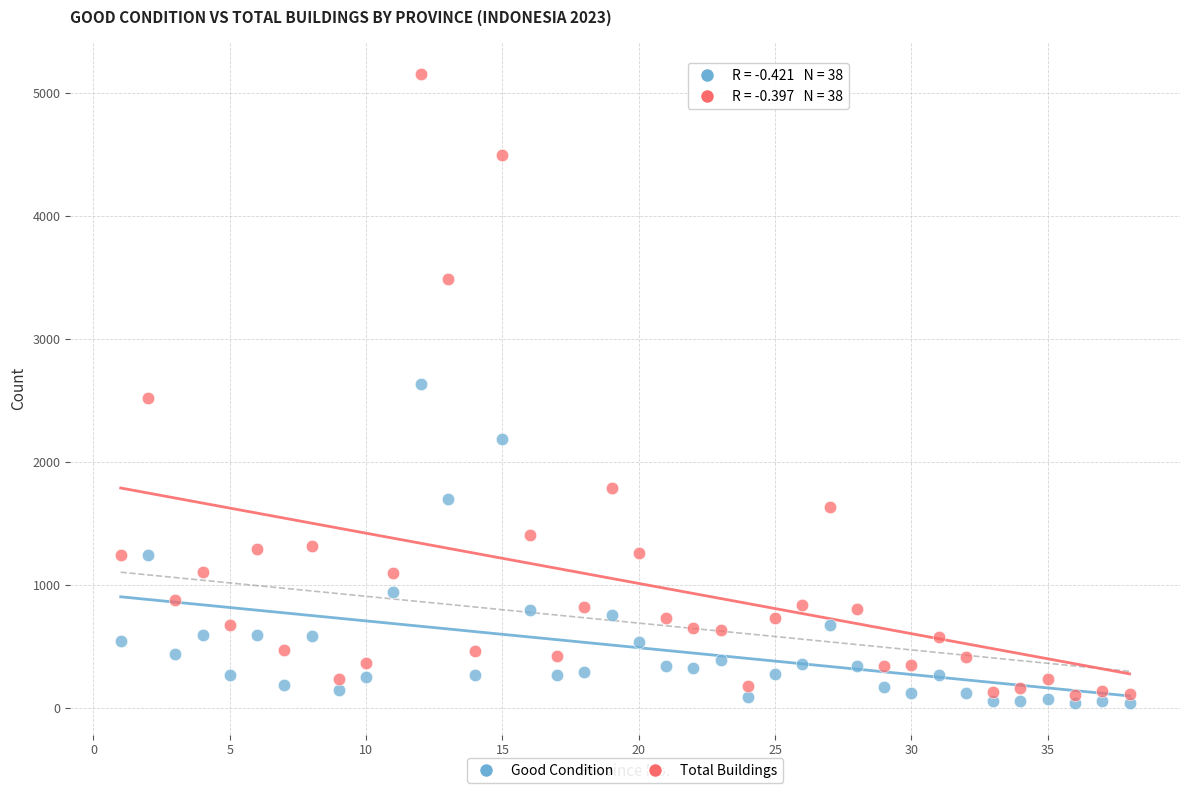

What are all the series names shown in the legend?

Good Condition, Total Buildings